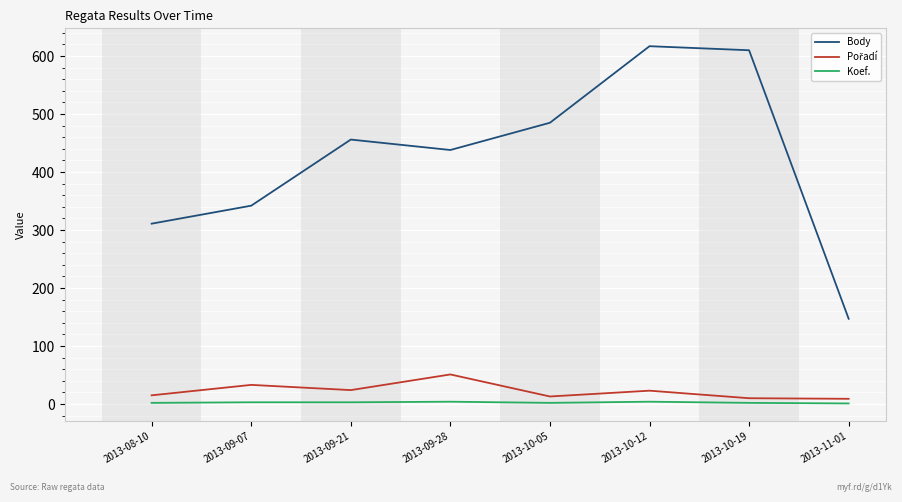

At which label does Body reach its minimum?

2013-11-01